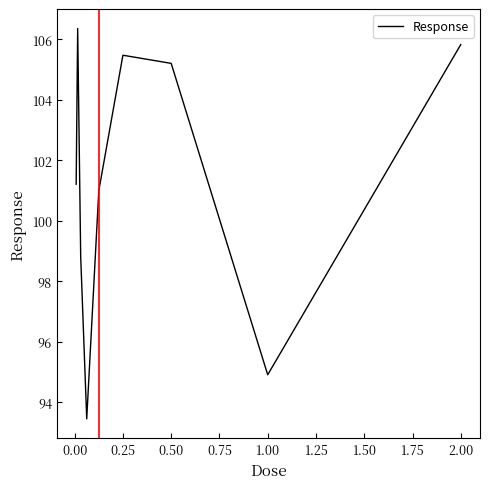

What is the difference between the maximum and minimum values?

12.9